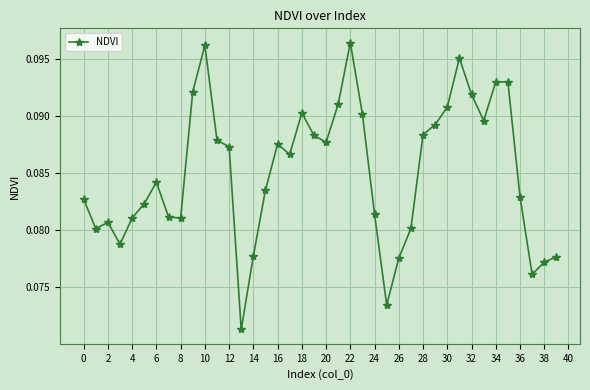

How many points are lower than both their immediate neighbors (excluding endpoints)?

9